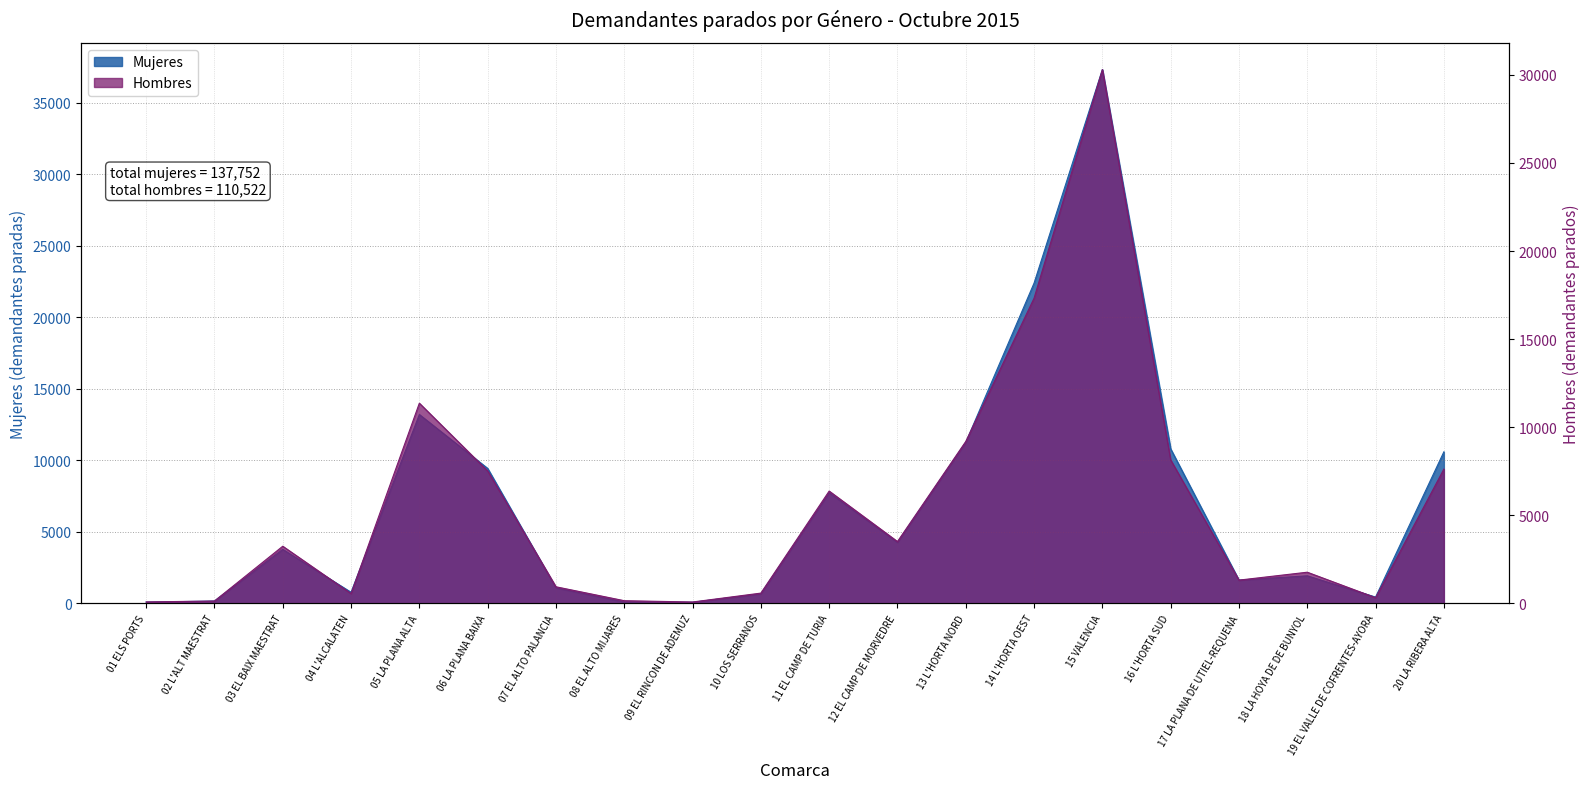

Rank the series at 07 EL ALTO PALANCIA from lowest to highest value.

Hombres, Mujeres